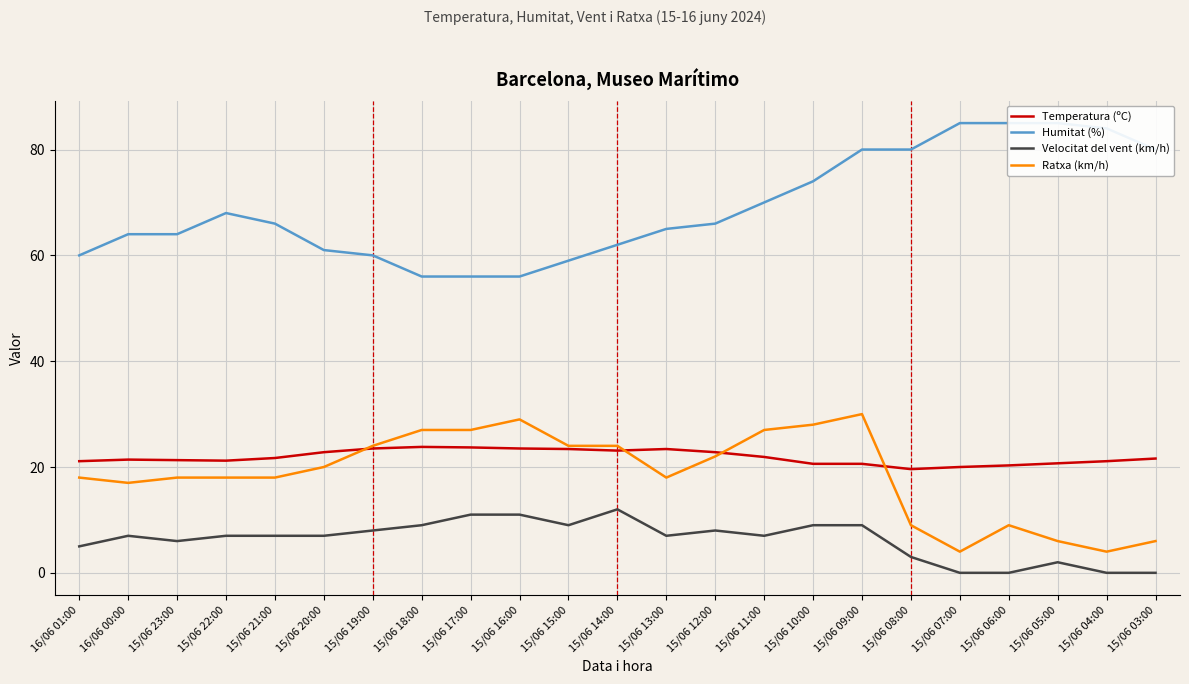

Between 15/06 22:00 and 15/06 10:00, which series saw the biggest shift?

Ratxa (km/h)